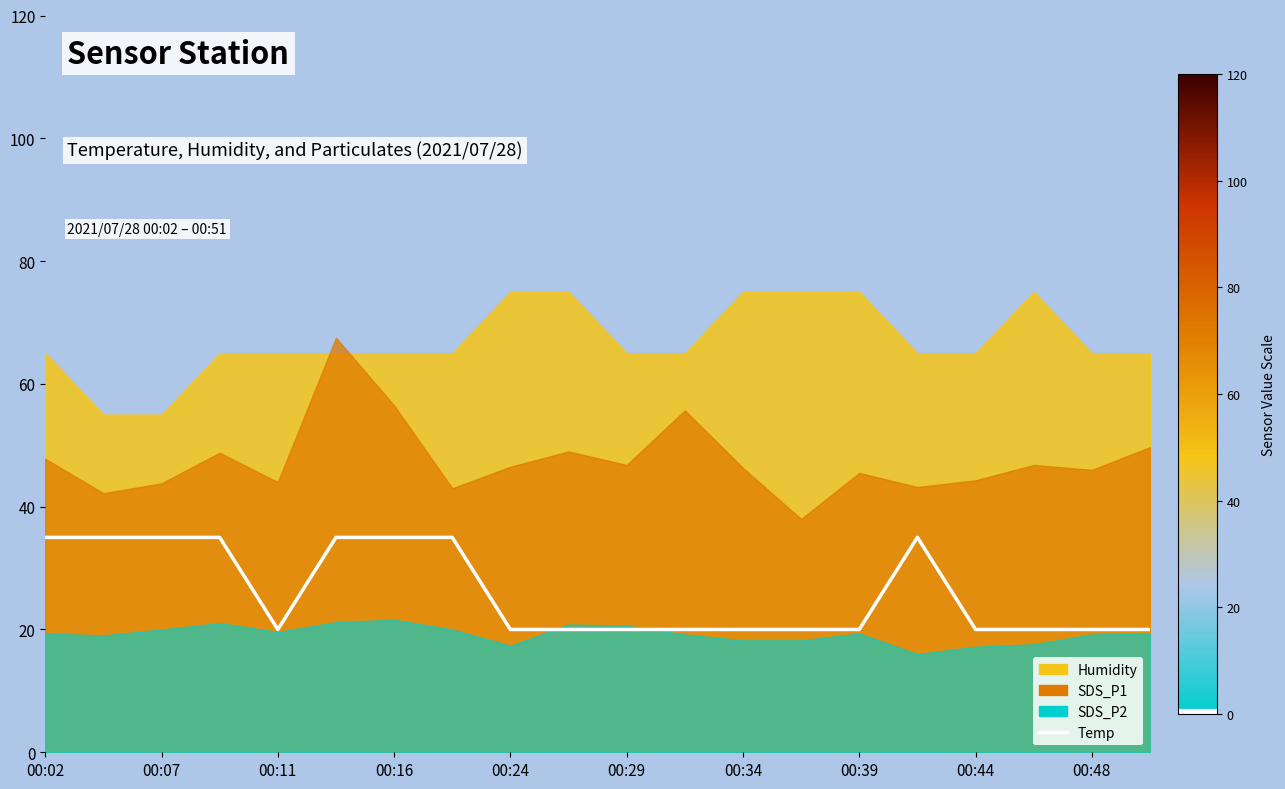

What is the average value?

26